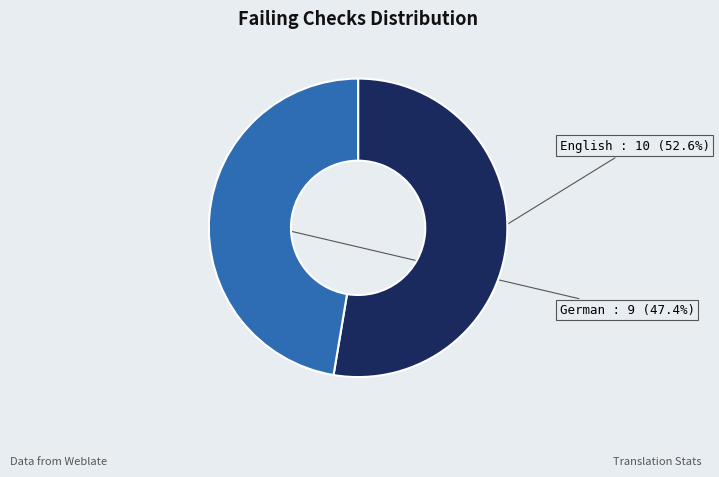

To the nearest percent, what is the average slice percentage?

50%